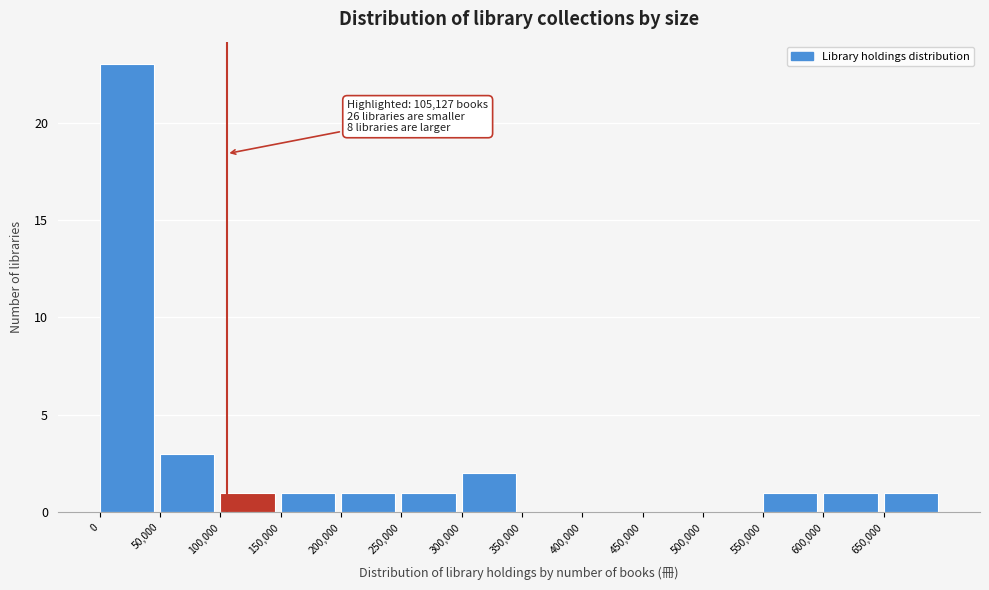

Over which range of the x-axis is the bar tallest?

0 to 50000